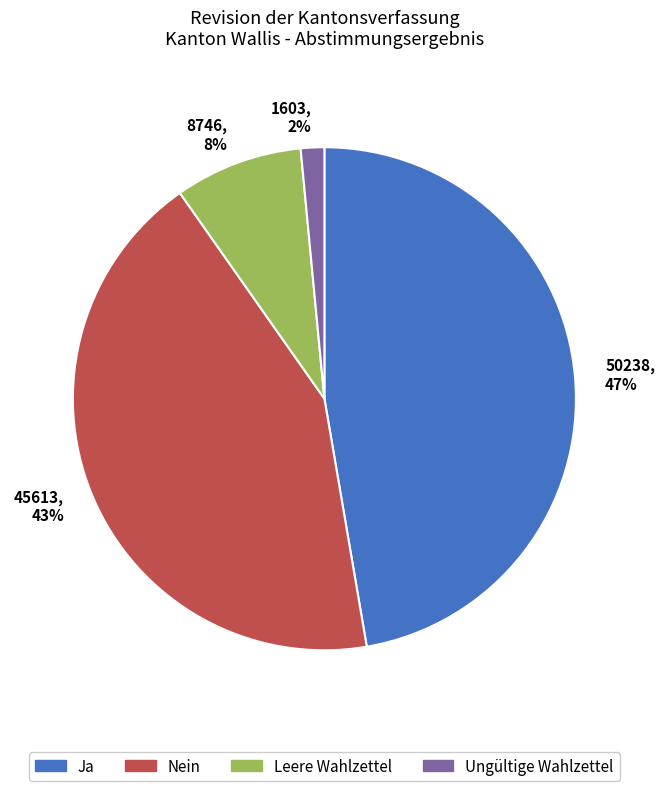

To the nearest percent, what percentage of the pie is Ja?

47%